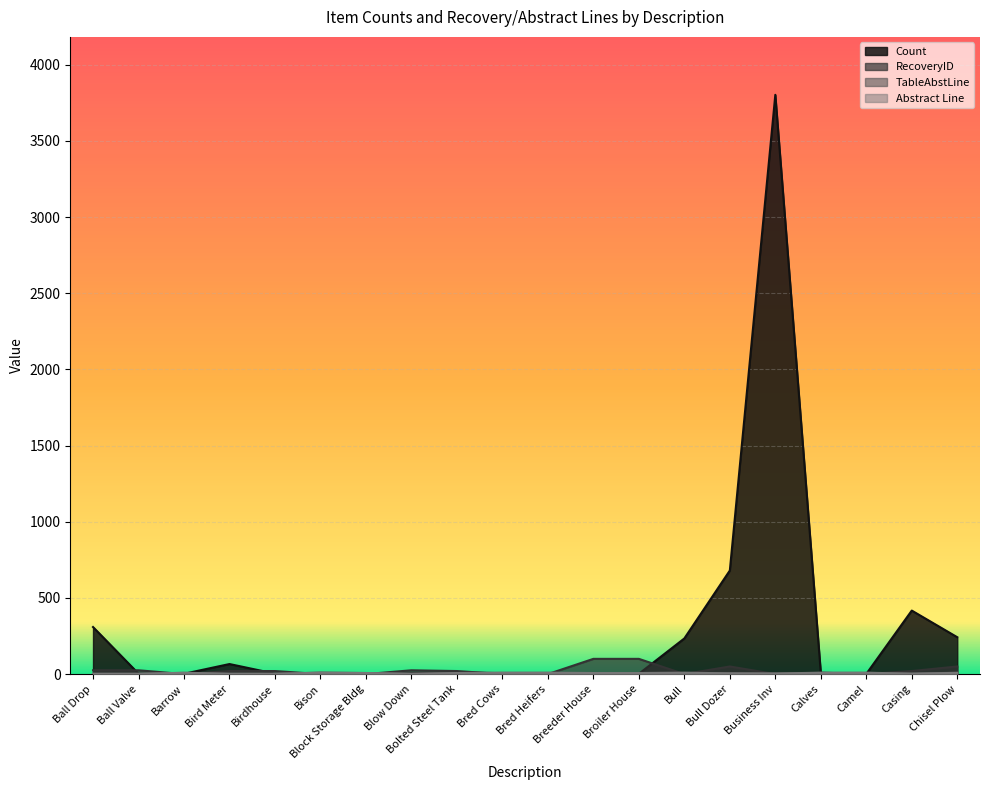

Is it true that Abstract Line equals 5 at Bred Cows?

False